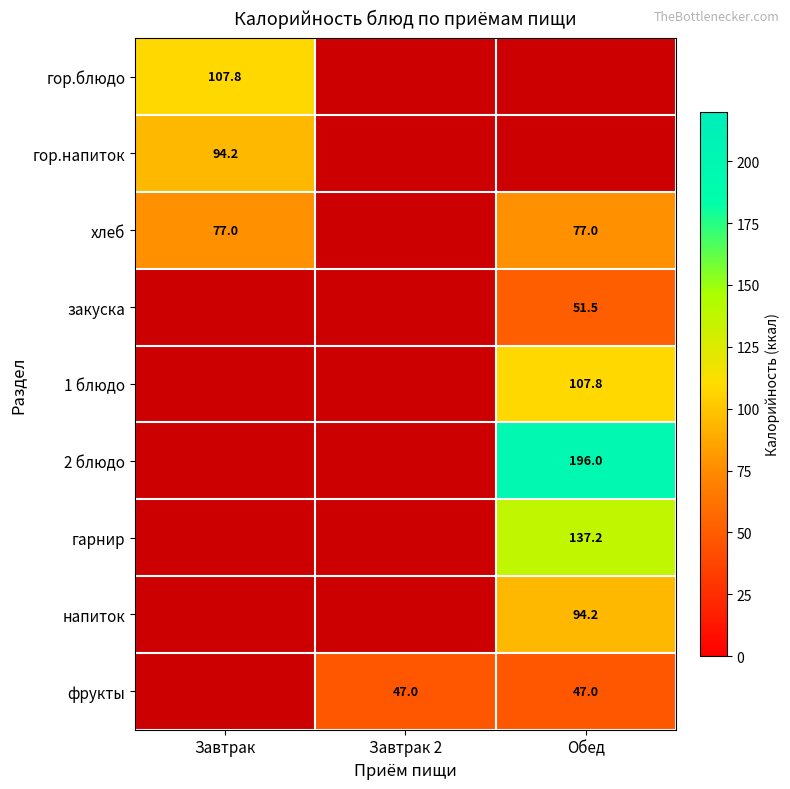

Is it true that фрукты equals 81.3 at Обед?

False